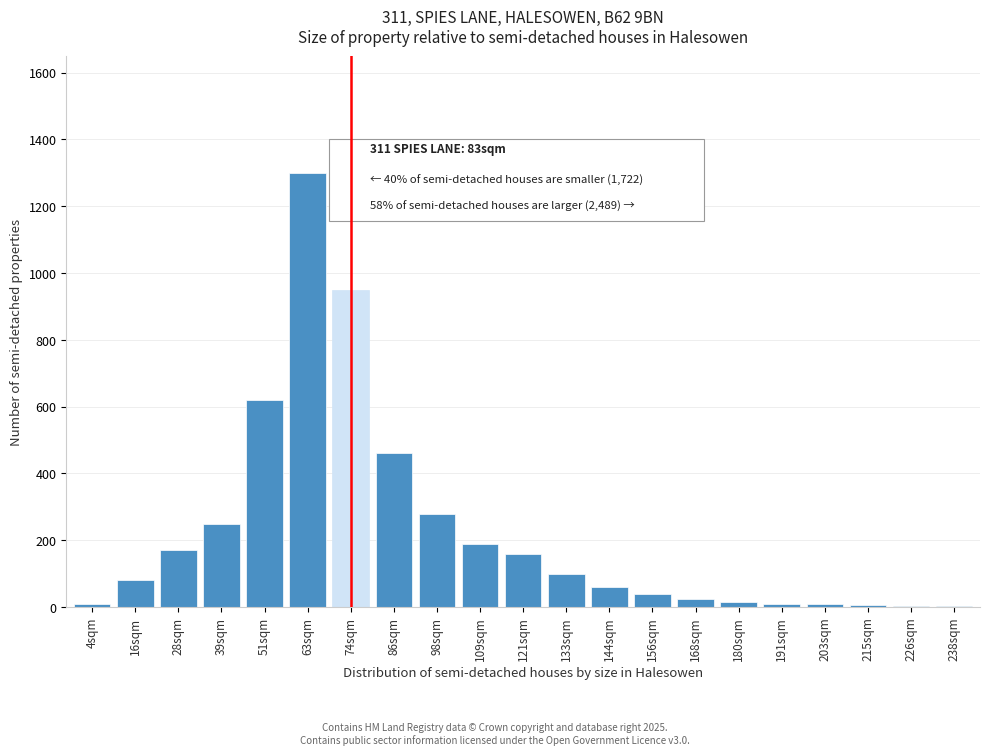

True or false: the data shows 496 at 98sqm.

False